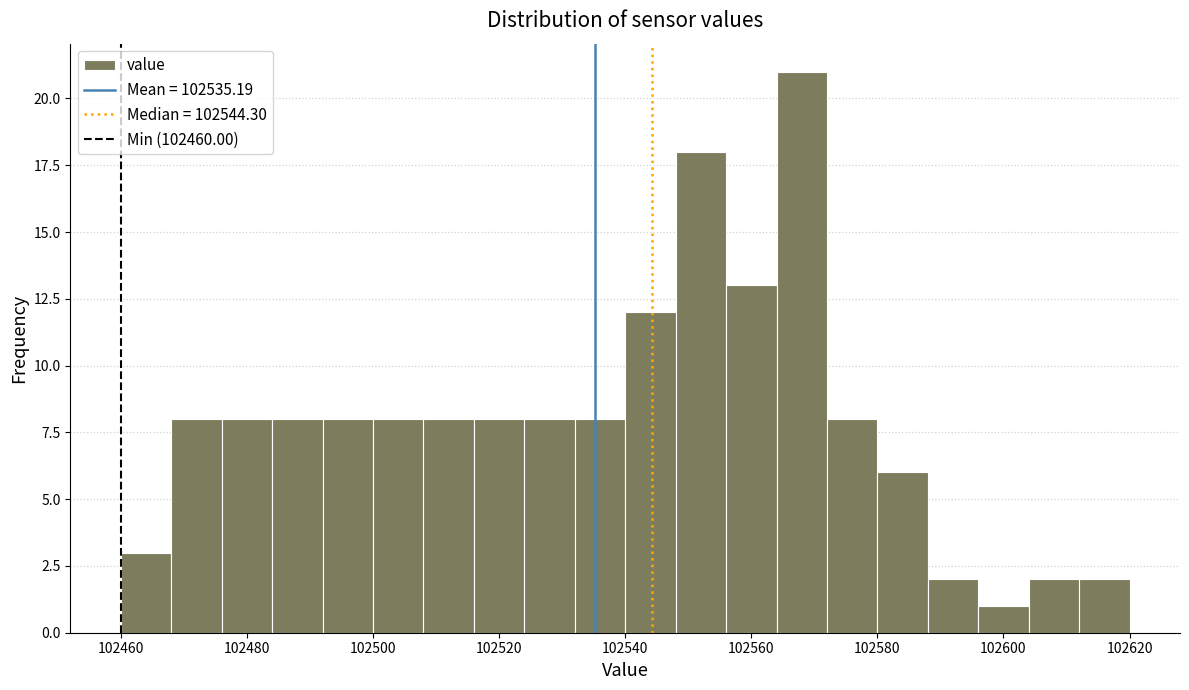

Over which range of the x-axis is the bar tallest?

102564 to 102572